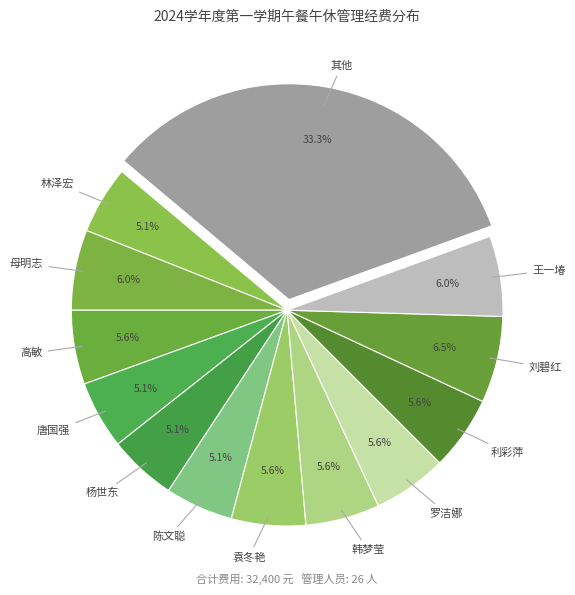

Count the number of slices in the pie.

13